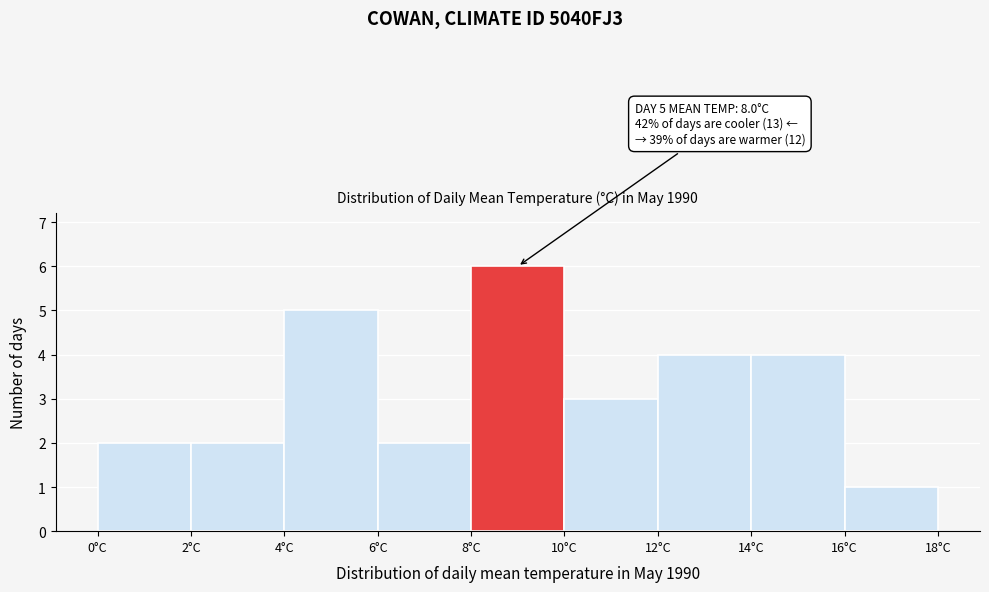

Which range on the x-axis has the tallest bar?

8 to 10